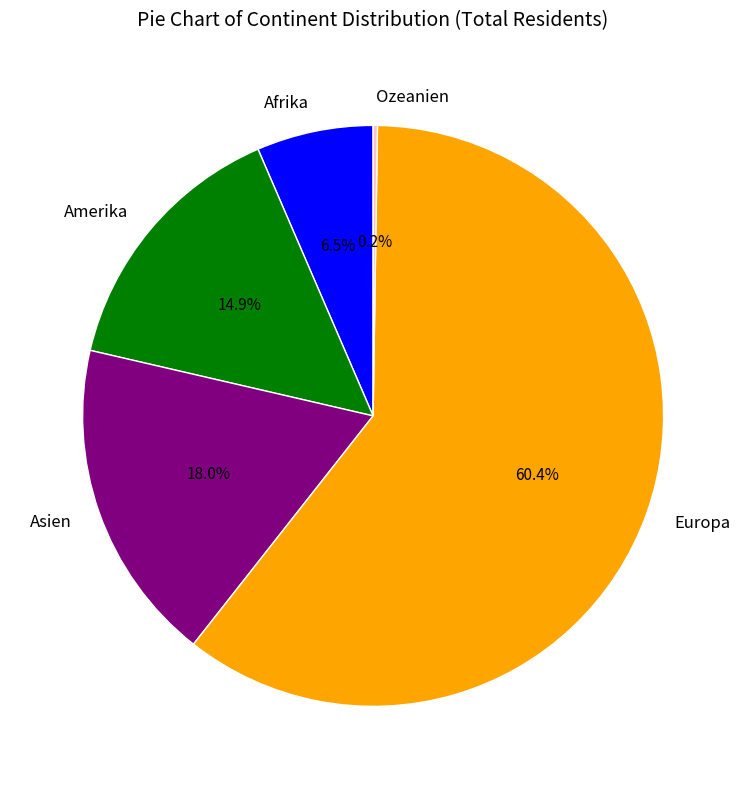

Does any single category account for the majority?

Yes